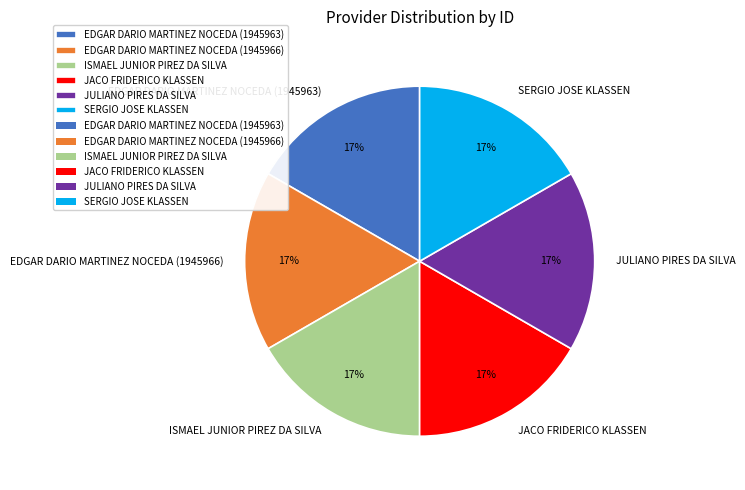

Combined, do JULIANO PIRES DA SILVA and ISMAEL JUNIOR PIREZ DA SILVA account for over 50%?

No